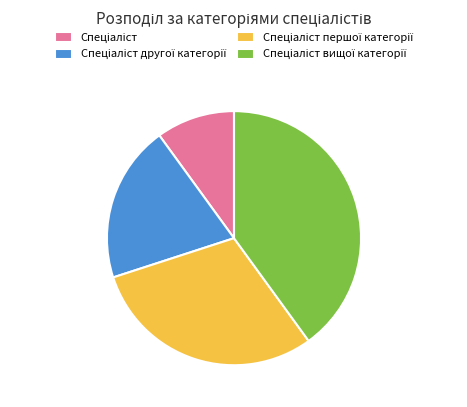

Does any single category account for the majority?

No